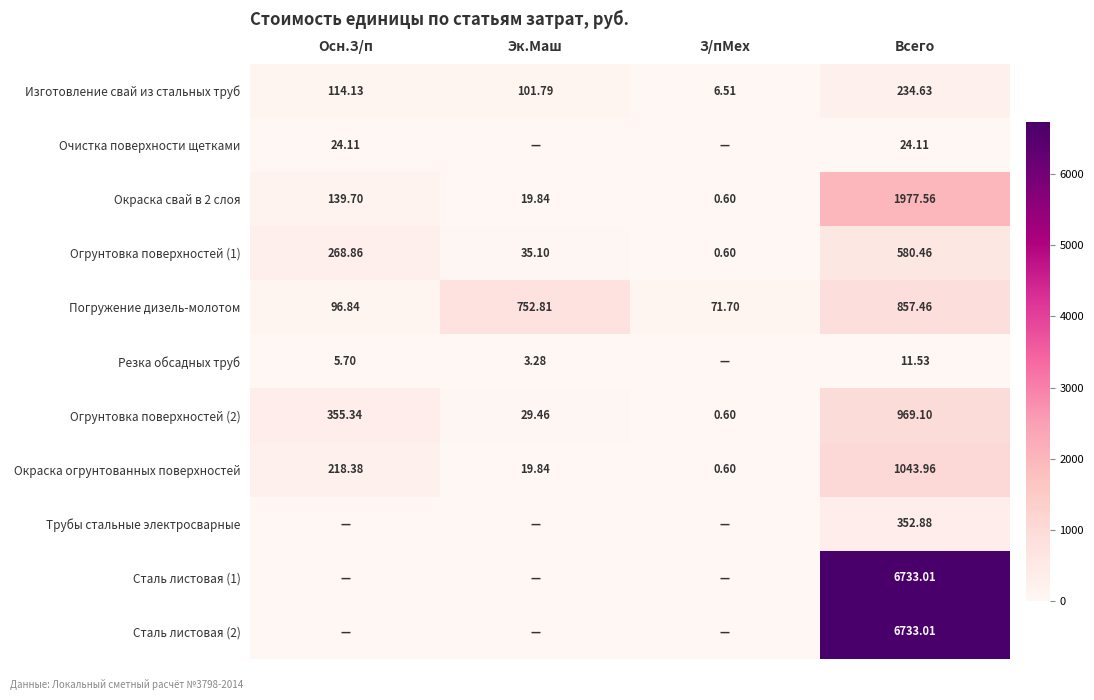

At which label does Изготовление свай из стальных труб reach its peak?

Всего